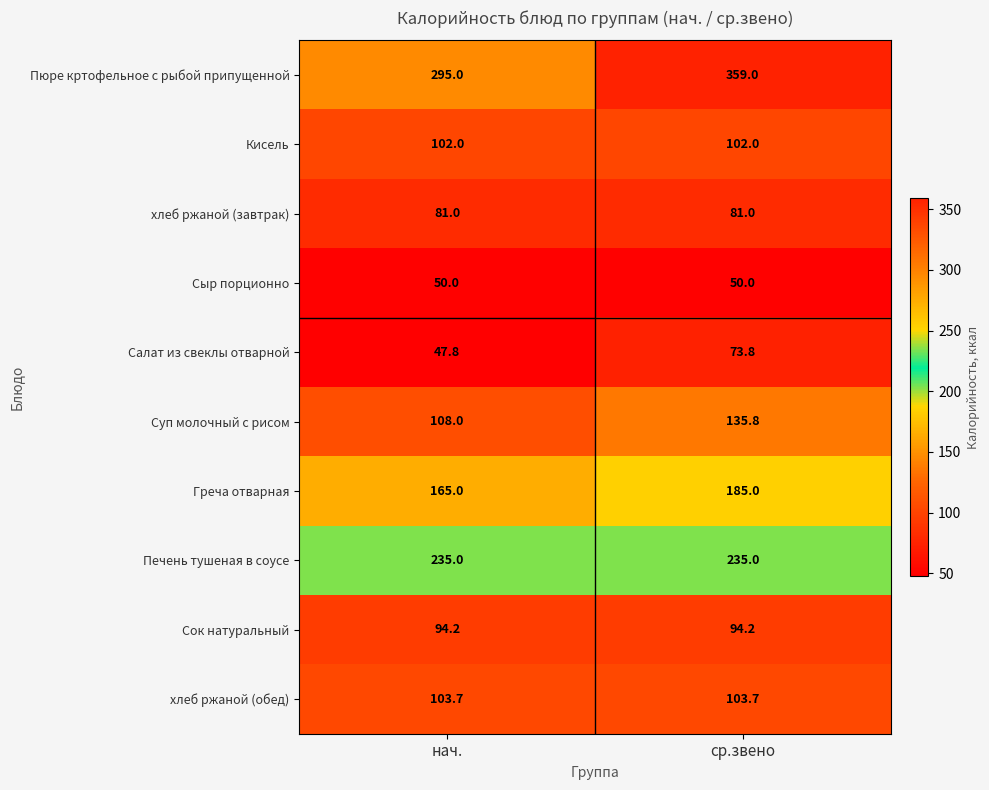

Which series has the largest total across all categories?

Пюре кртофельное с рыбой припущенной